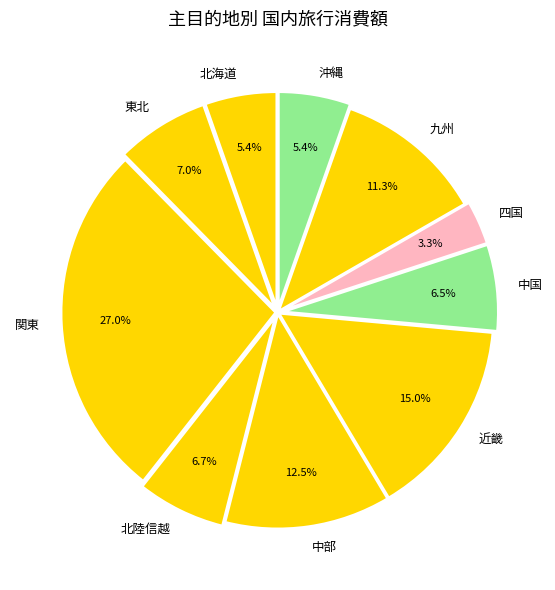

To the nearest percent, what is the combined percentage of 関東 and 東北?

34%